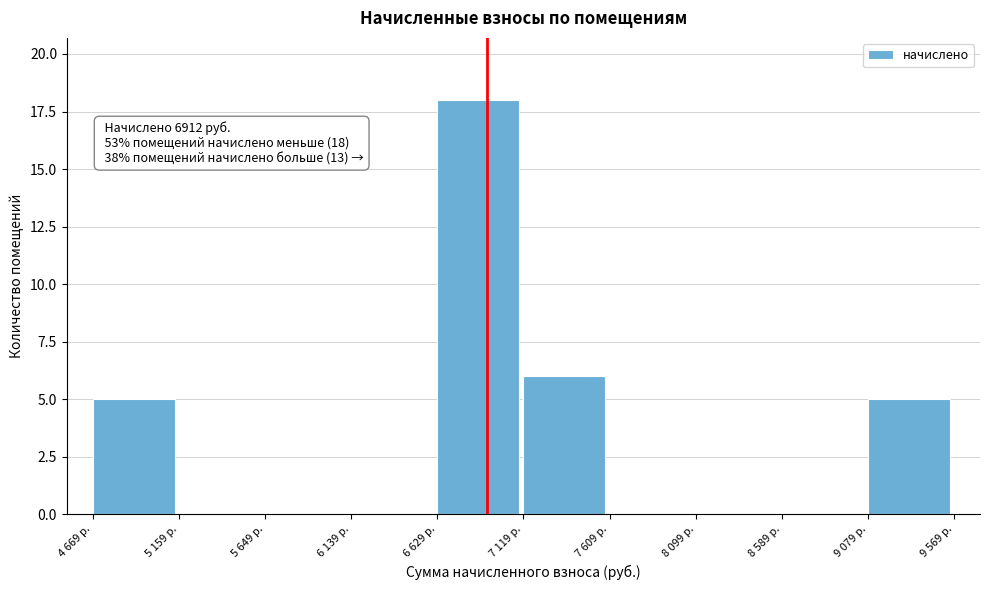

Reading left to right, extract all data points from this chart.

4 669 р.=5	5 159 р.=0	5 649 р.=0	6 139 р.=0	6 629 р.=18	7 119 р.=6	7 609 р.=0	8 099 р.=0	8 589 р.=0	9 079 р.=5